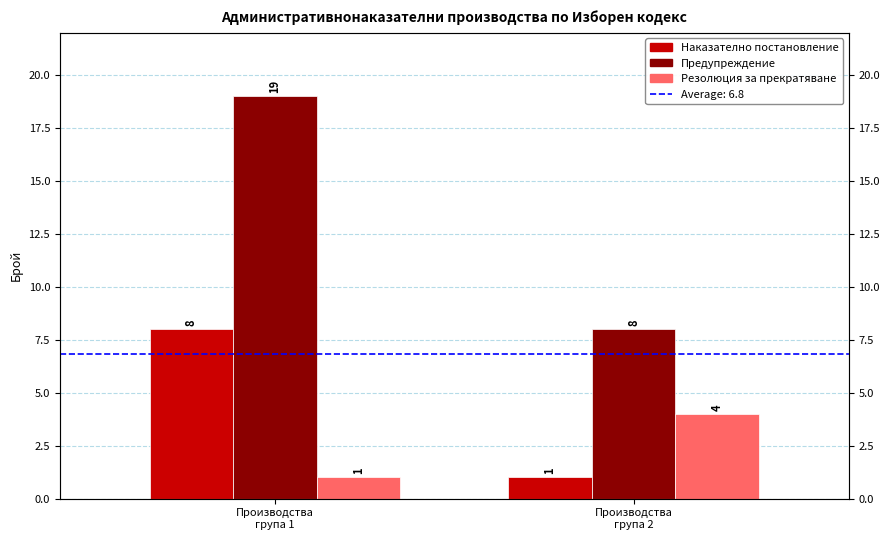

Is it true that Предупреждение equals 8 at Производства
група 2?

True